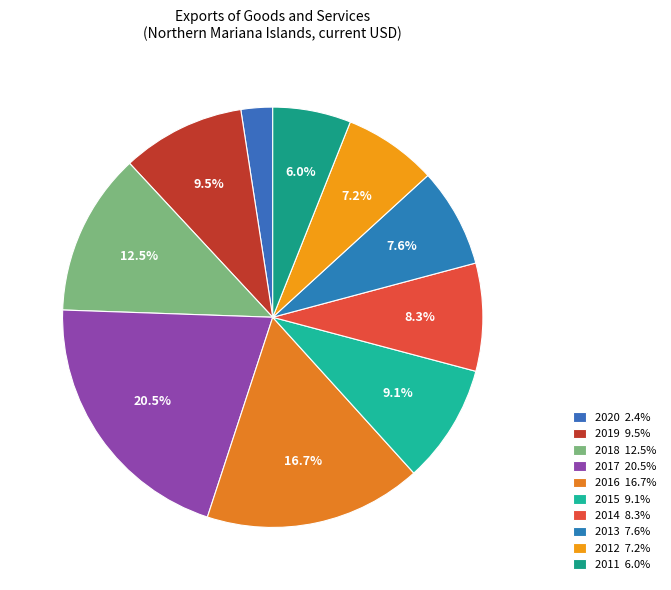

Count the number of slices in the pie.

10